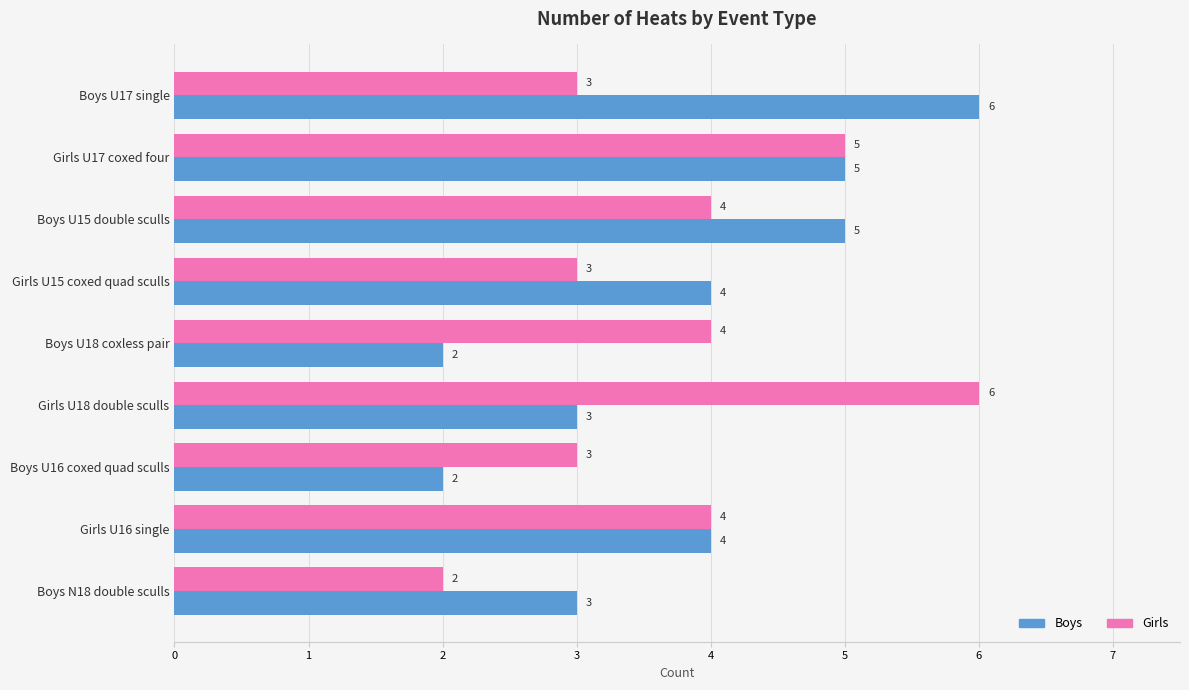

What is the difference between the second highest and minimum values in the Girls series?

3